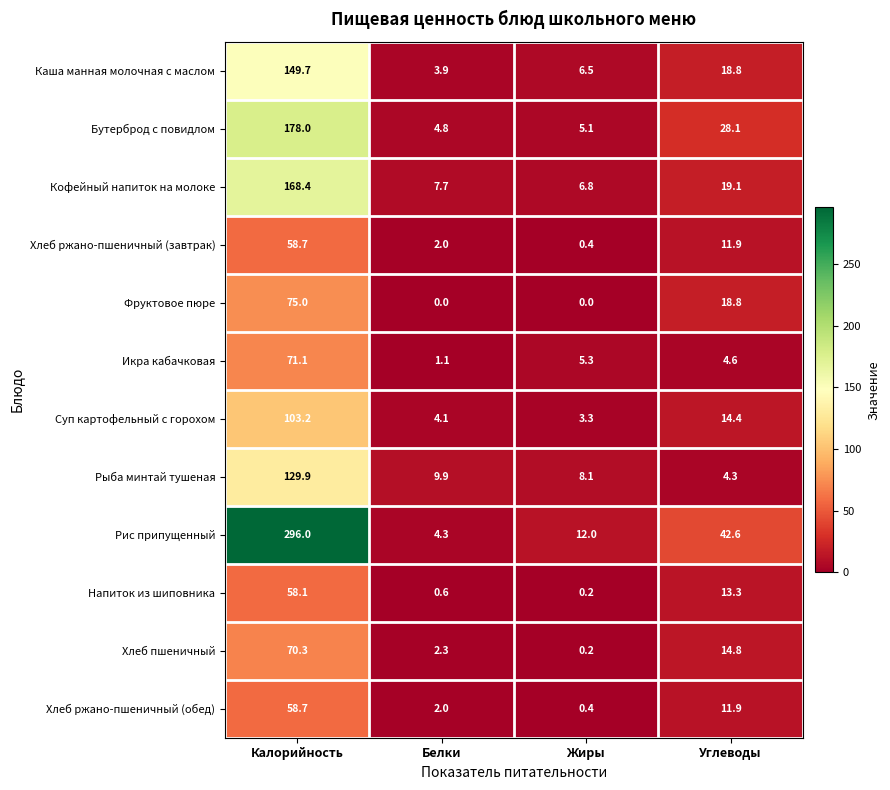

What is the difference between the highest and lowest values at Жиры?

12.0